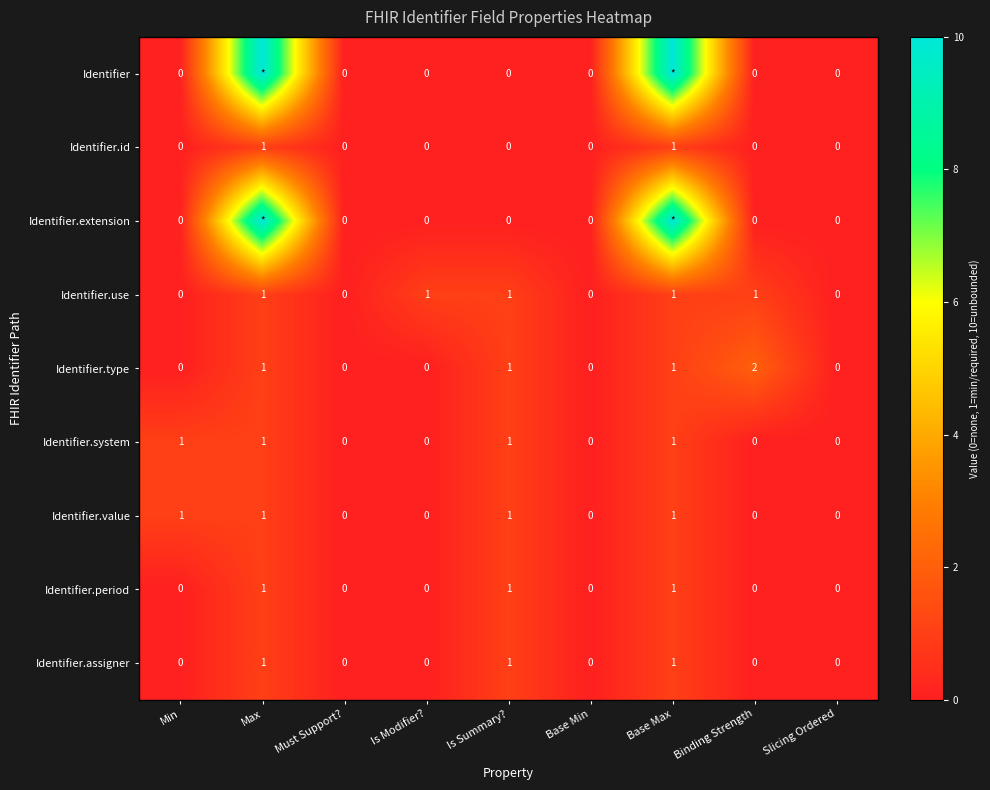

Is it true that Identifier.value equals 0 at Is Summary??

False